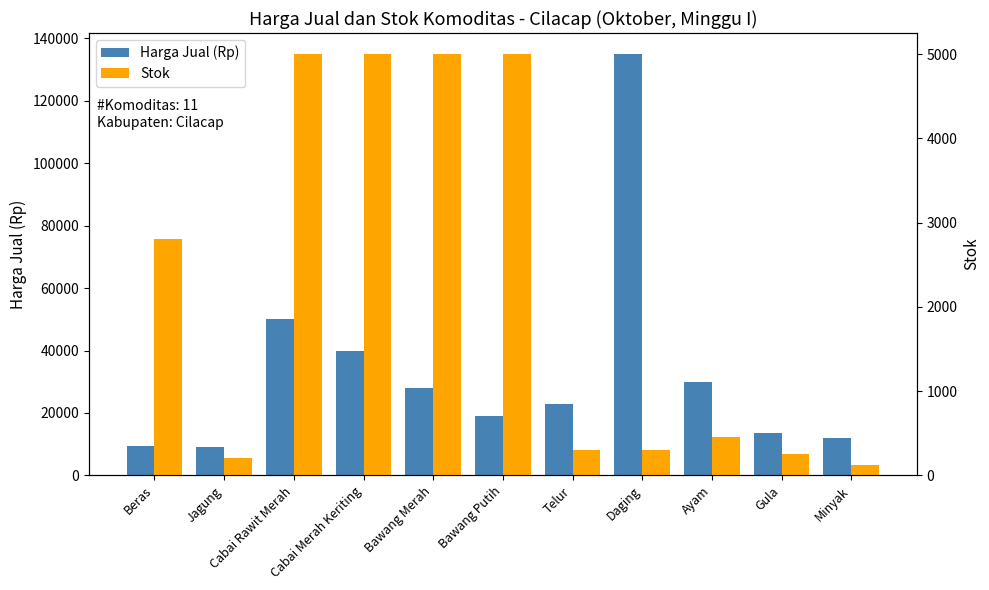

What is the difference between the second highest and second lowest values in the Stok series?

4800